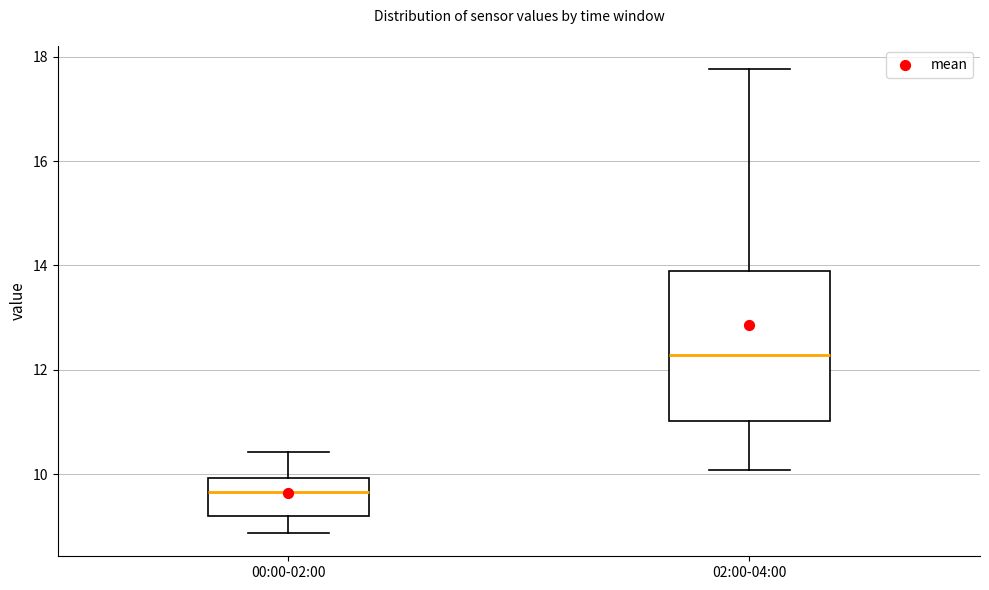

Which box has the lowest median line?

00:00-02:00